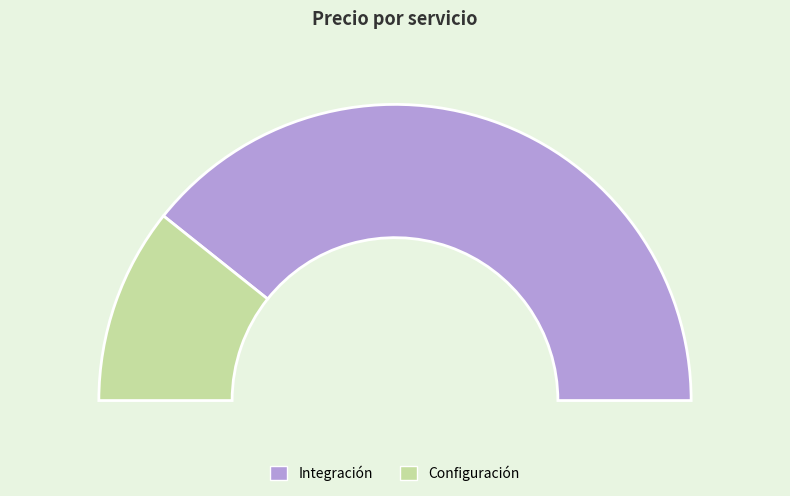

Approximately how many times larger is the value at Configuración compared to Integración?

0.3